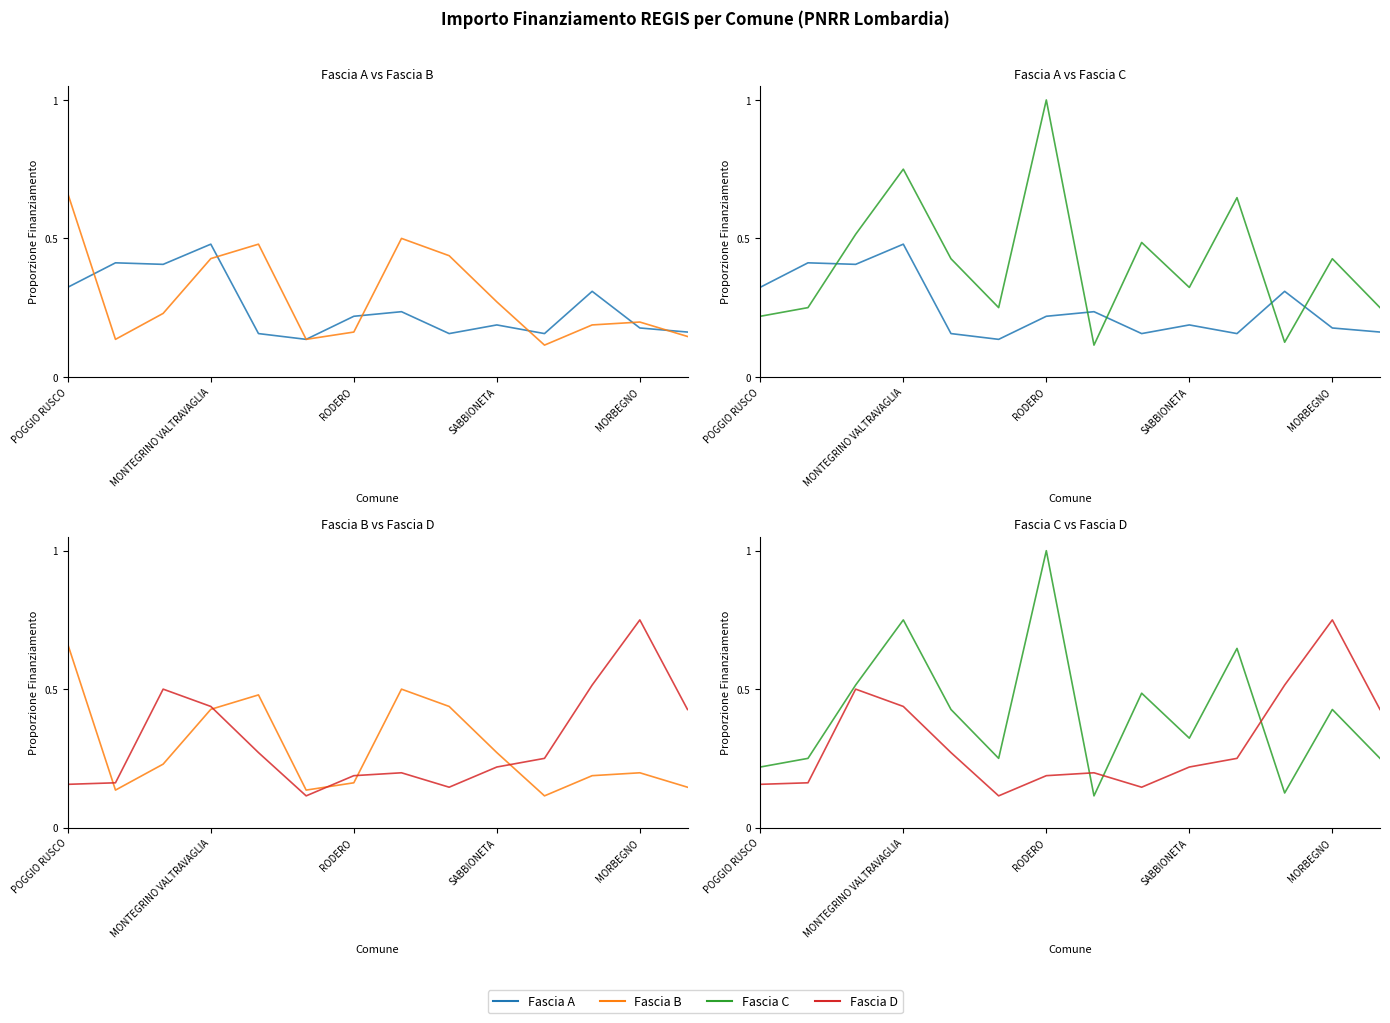

What is the sum of all Fascia D values?

4.3